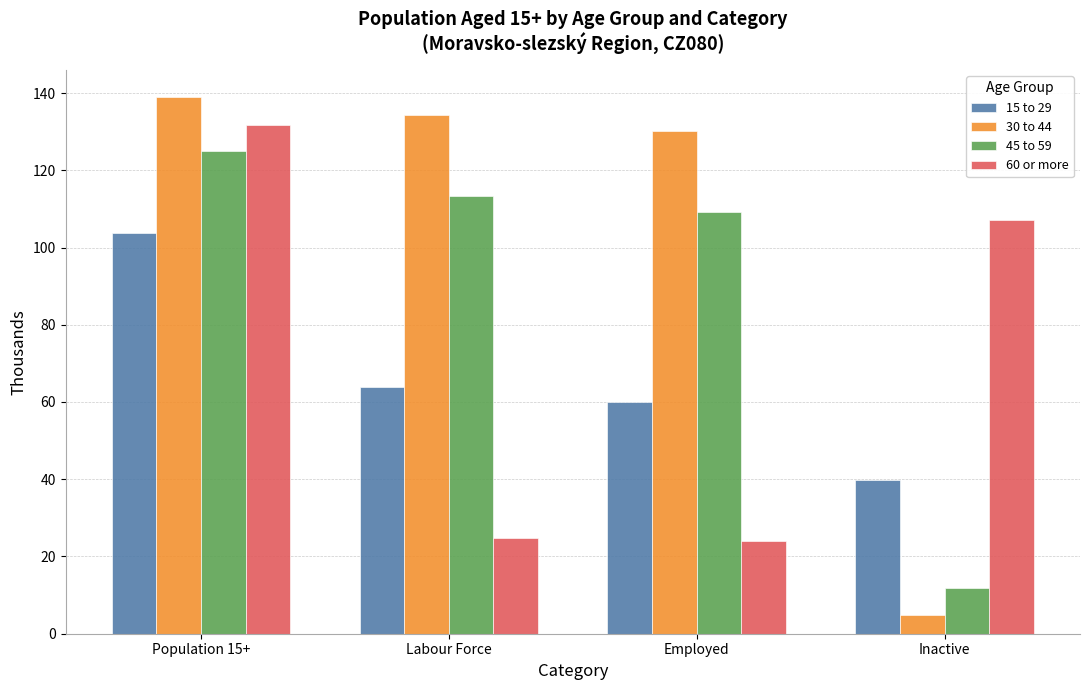

What is the spread (max minus min) of values at Employed?

106.0